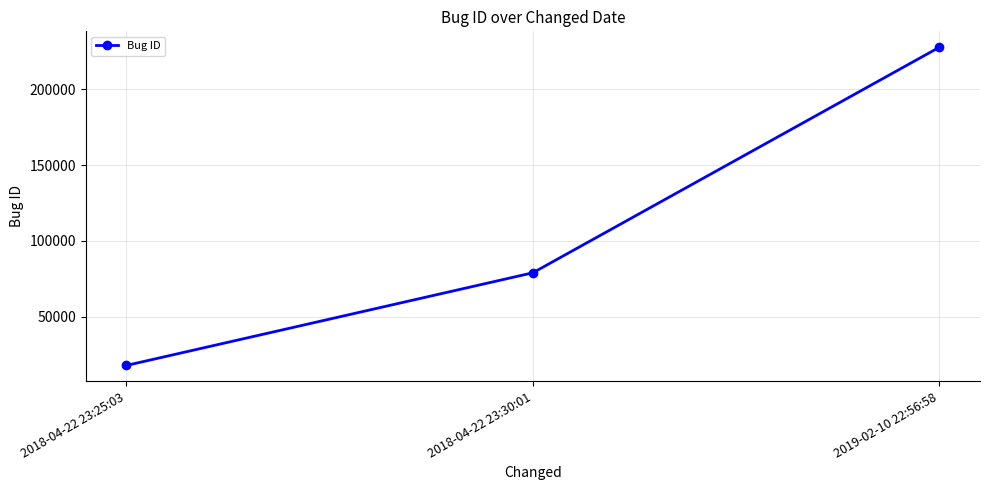

Which has a higher value, 2018-04-22 23:30:01 or 2018-04-22 23:25:03?

2018-04-22 23:30:01